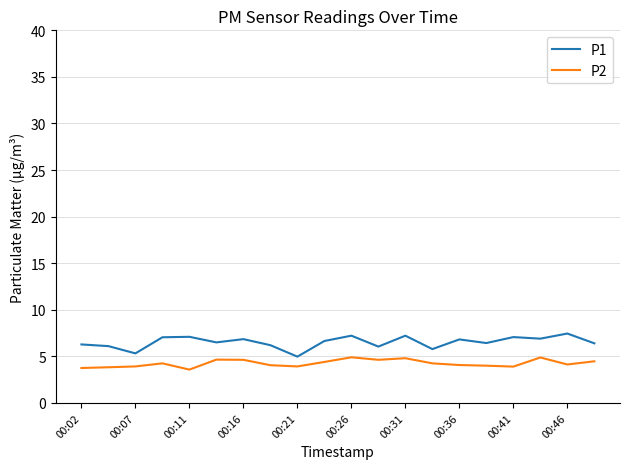

Which series has the largest total across all categories?

P1